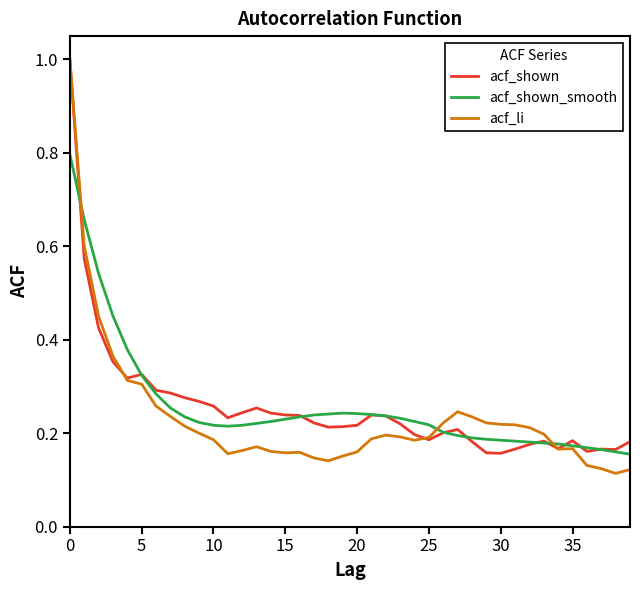

Which series has the largest range (max minus min)?

acf_li